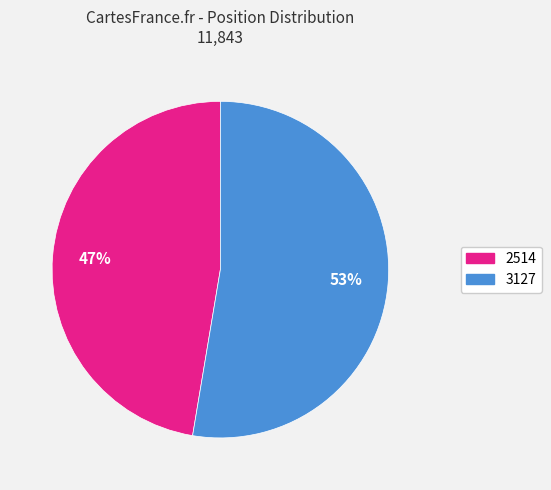

Rank the categories by value from highest to lowest.

3127, 2514